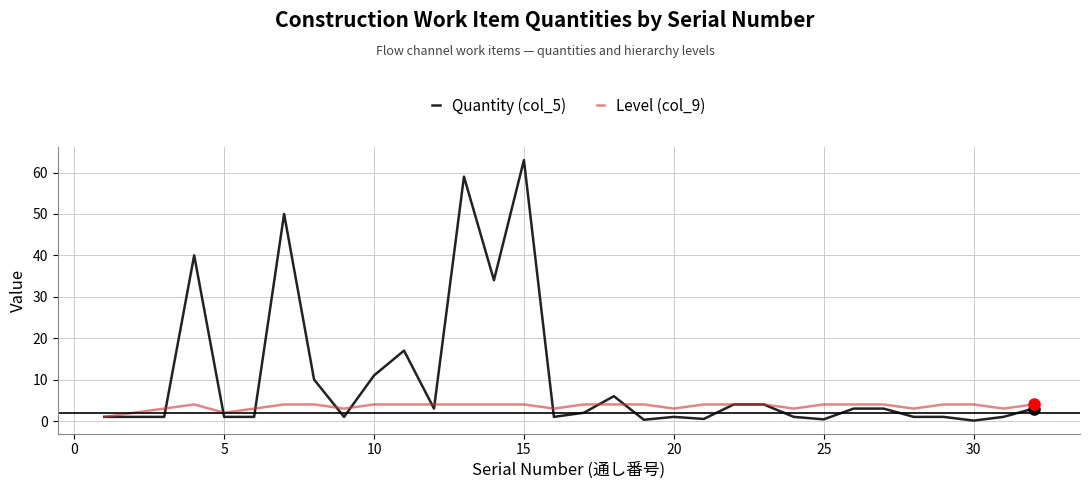

List the series in order of their peak value, highest first.

Quantity (col_5), Level (col_9)